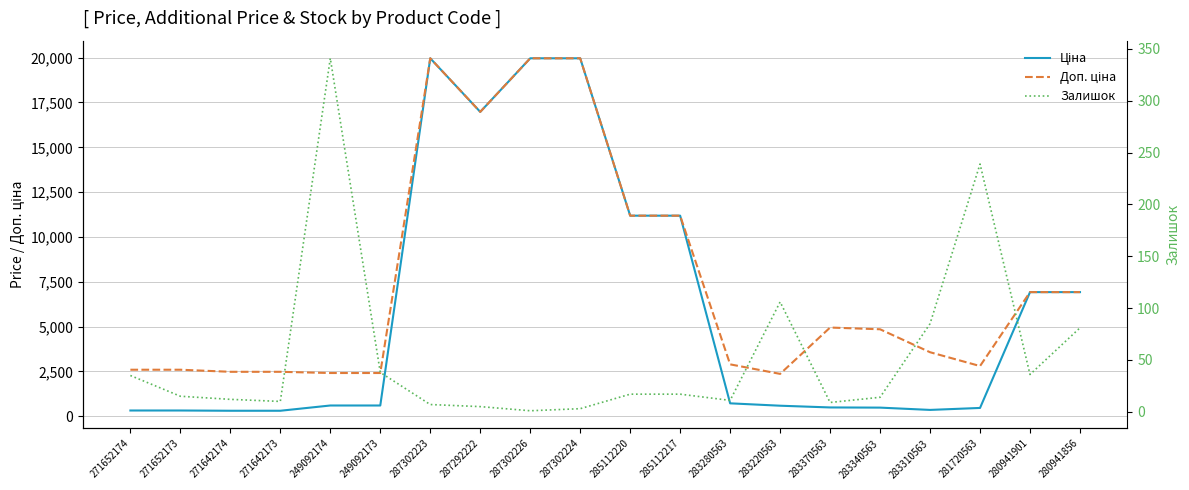

At which category is the sum across all series the highest?

287302223